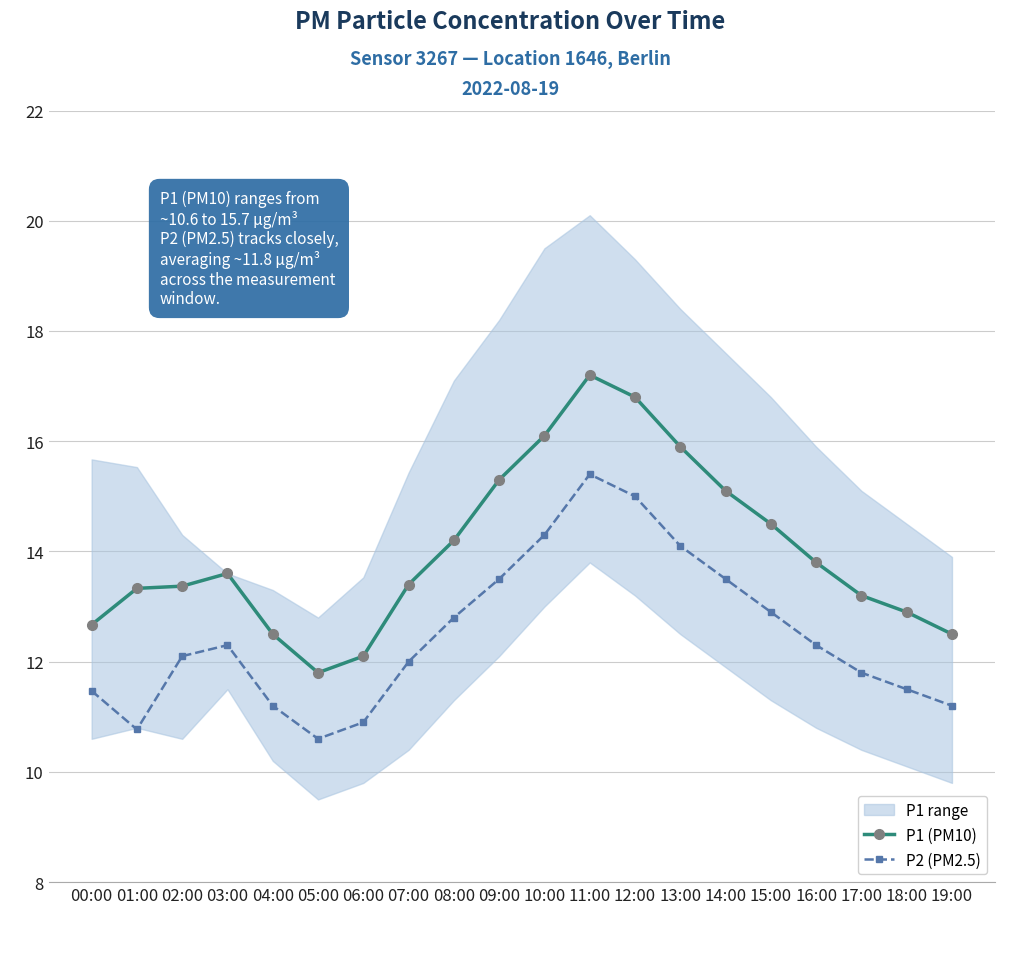

How many values in the P2 (PM2.5) series exceed 12?

11